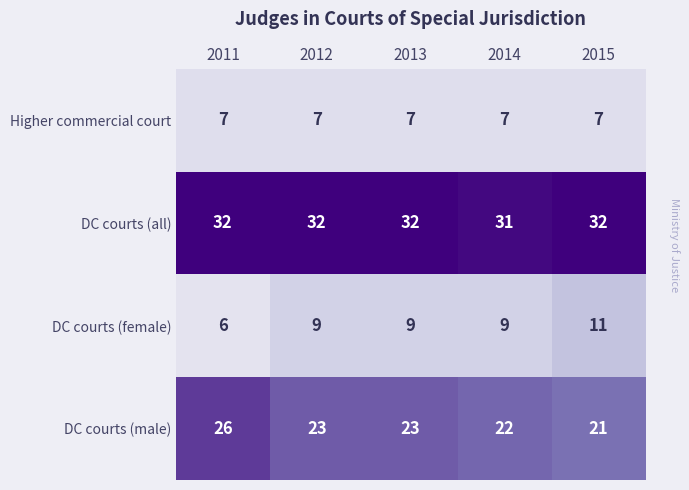

What is the difference between the maximum and minimum values in the DC courts (male) series?

5